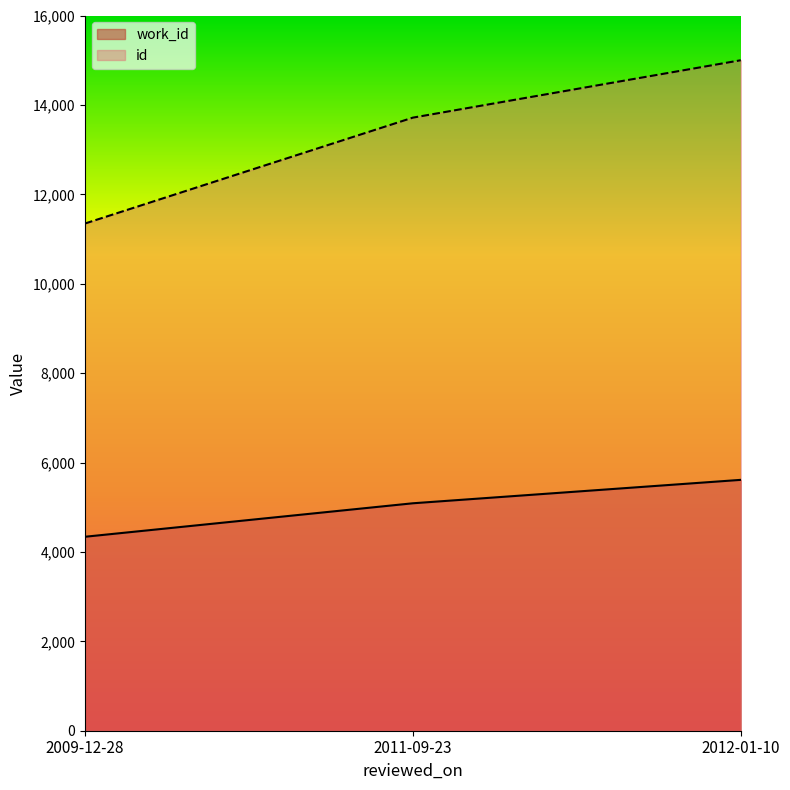

What value does the work_id series have at 2012-01-10, to the nearest 50?

5600